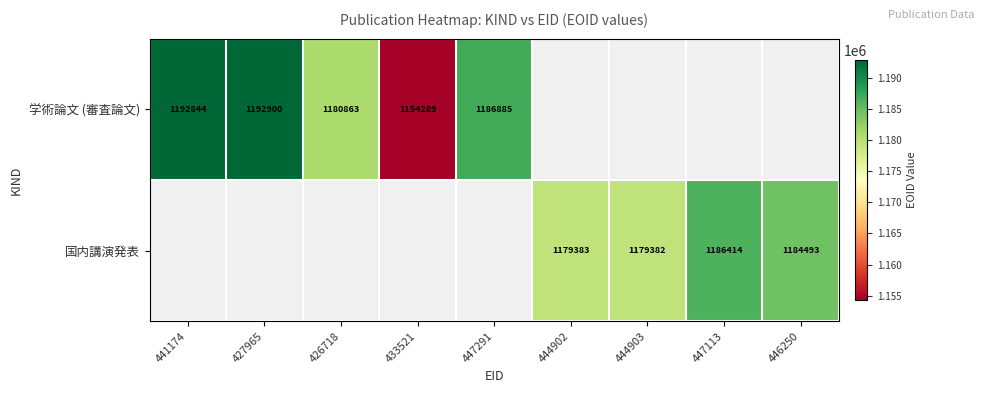

Is the value of 学術論文 (審査論文) at 426718 greater than the value of 国内講演発表 at 444903?

Yes